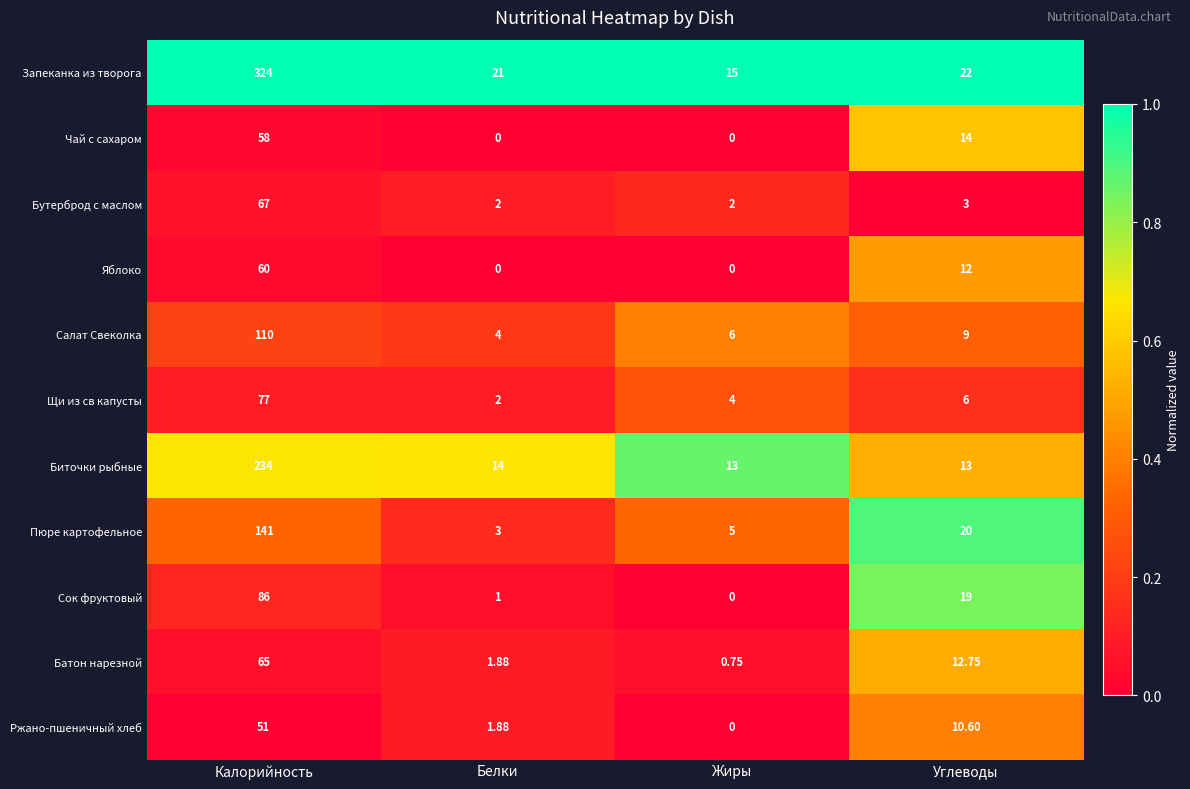

Which category has the highest value across all series?

Калорийность